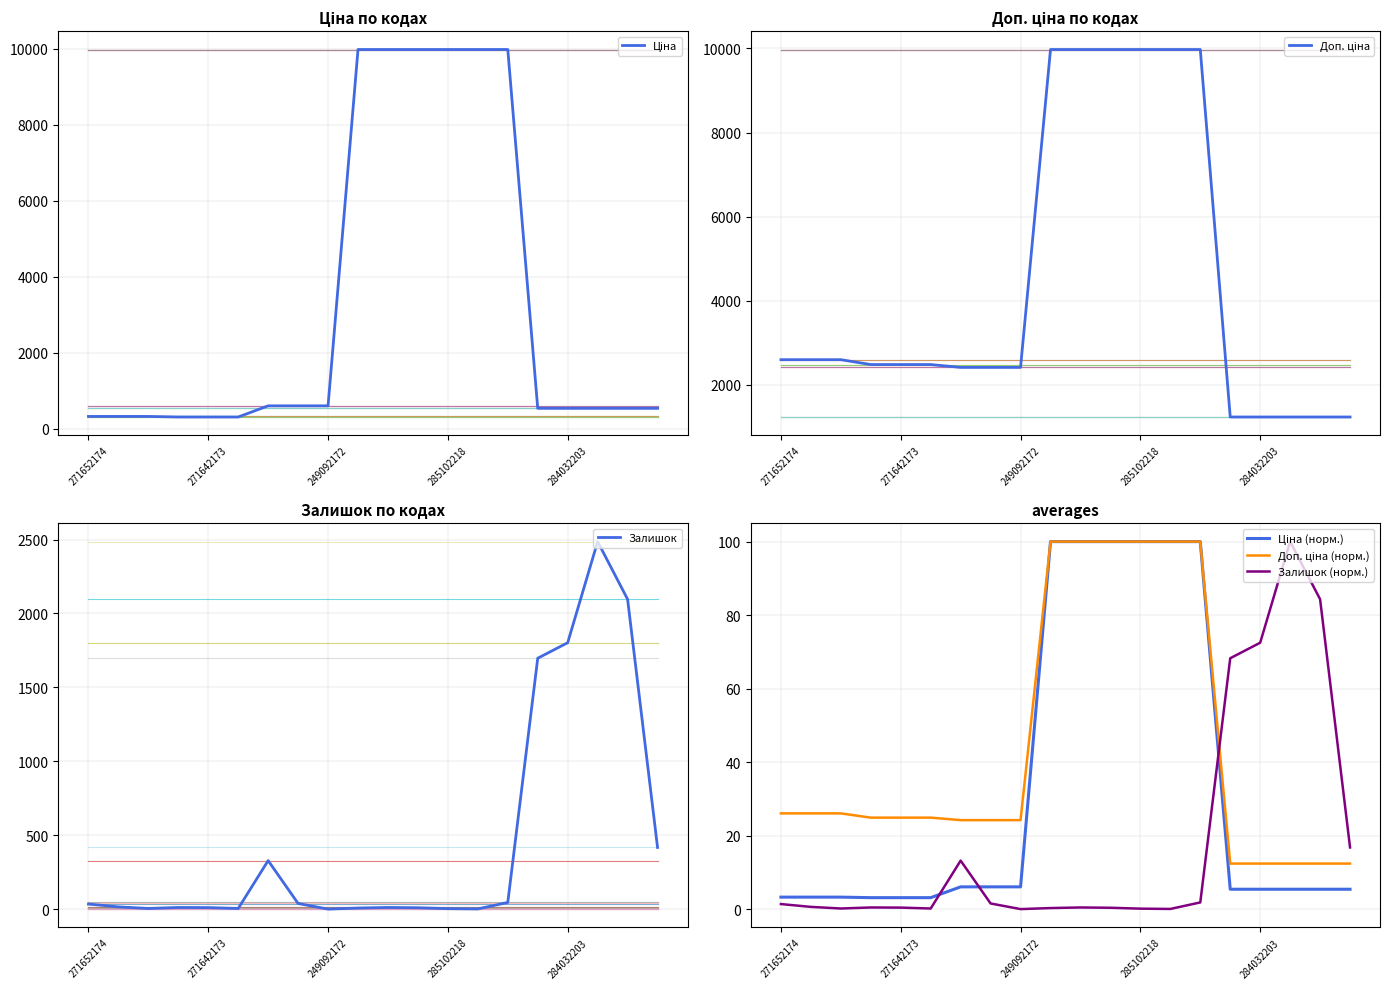

True or false: Залишок has a value of -1306 at 249092172.

False